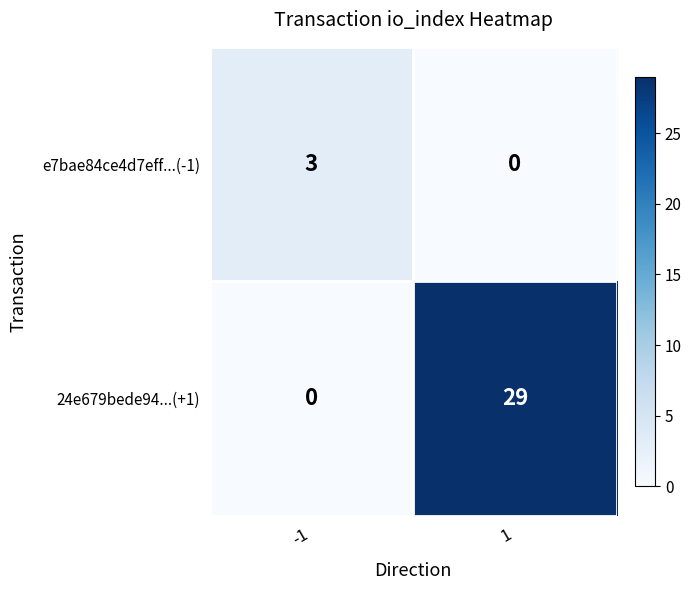

The e7bae84ce4d7eff...(-1) series shows 4 at -1. True or false?

False